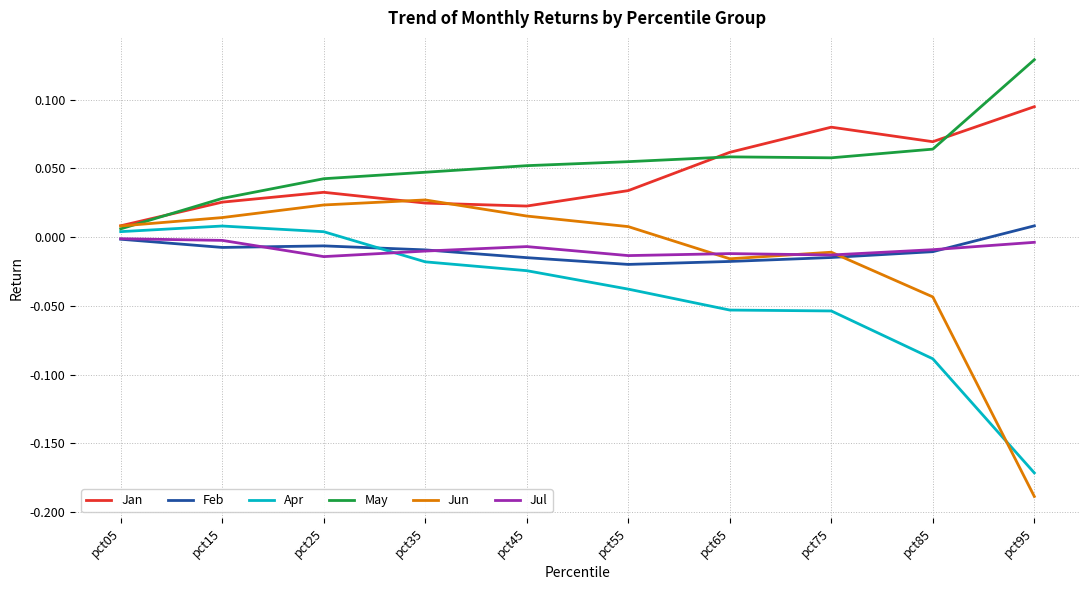

Is it true that May equals 0.2 at pct95?

False